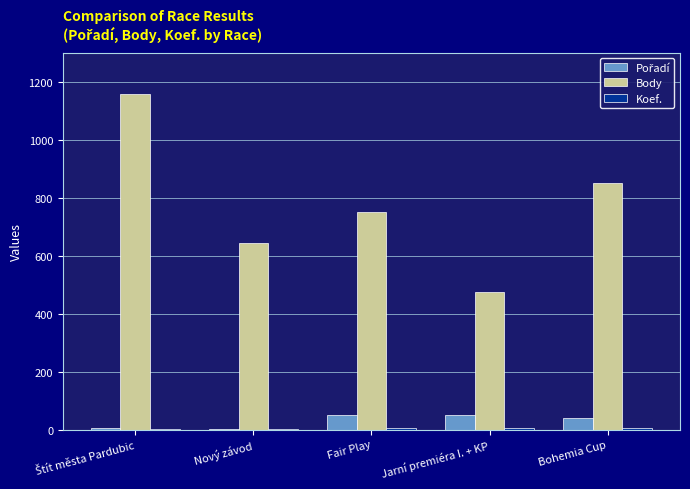

The value of Body at Jarní premiéra I. + KP is 805. True or false?

False